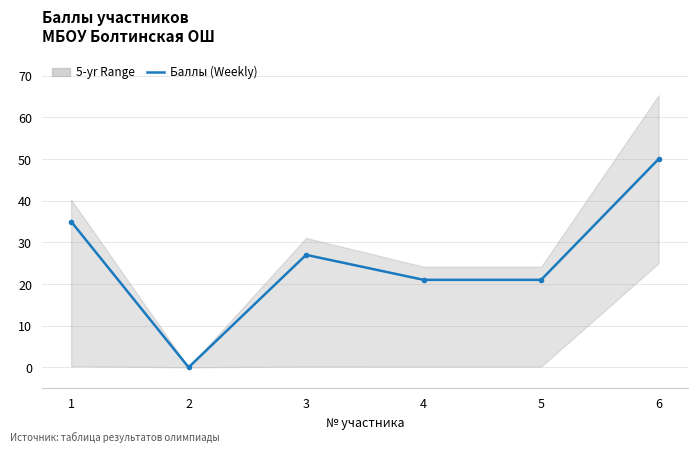

What is the sum of all values?

154